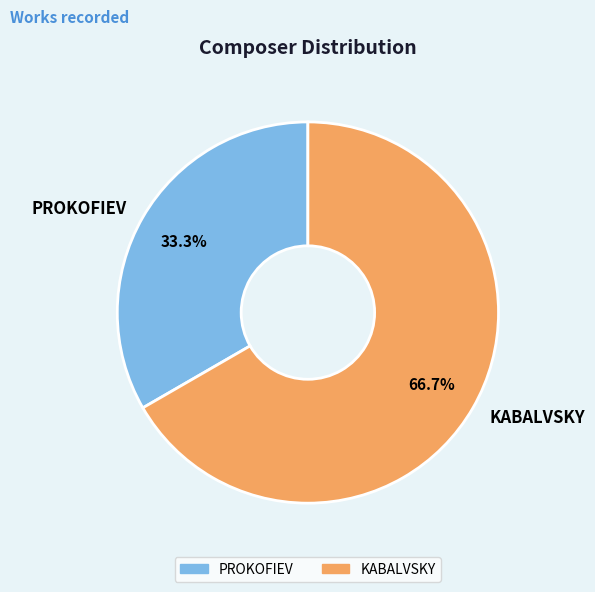

To the nearest percent, what percentage of the pie is PROKOFIEV?

33%